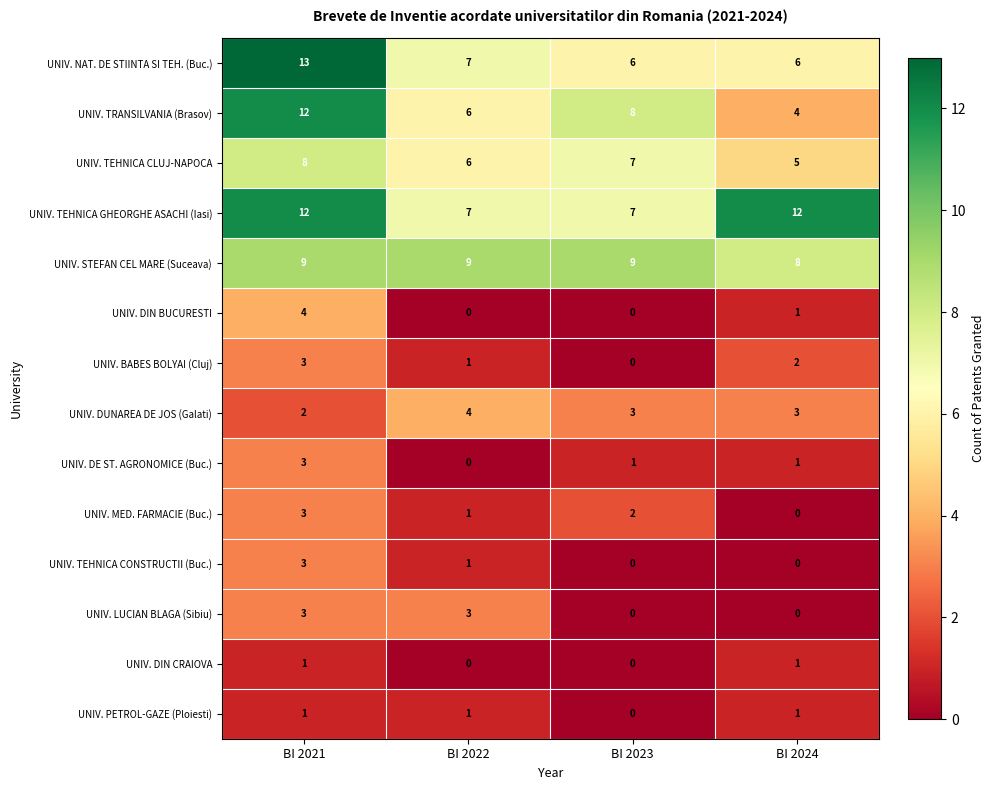

At which category is the sum across all series the highest?

BI 2021